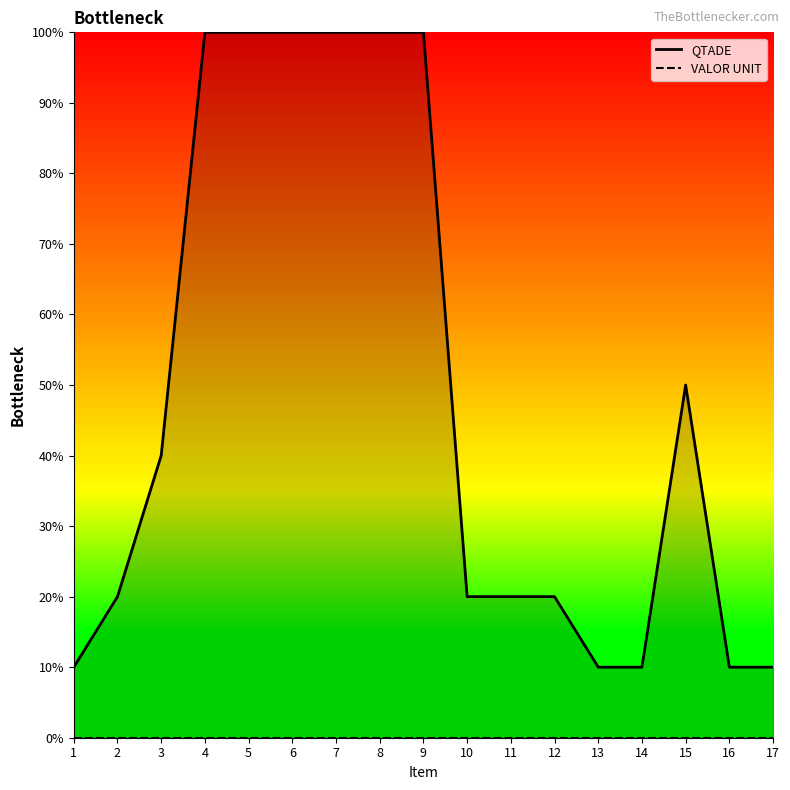

At how many categories does at least one series exceed 82?

6